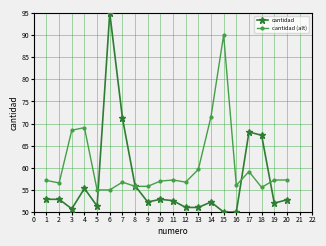

At which category is the sum across all series the highest?

6